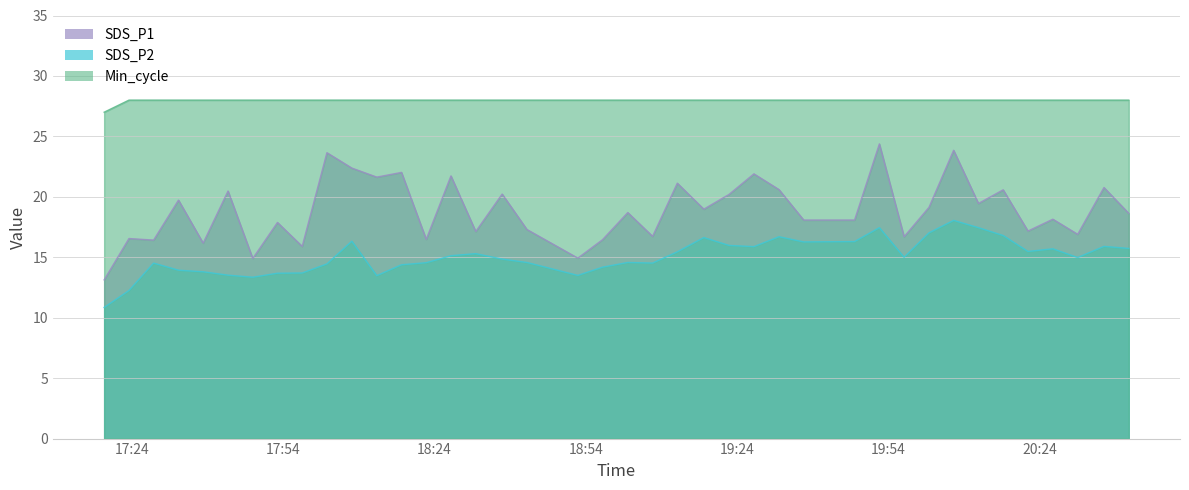

List the series in order of their peak value, highest first.

Min_cycle, SDS_P1, SDS_P2